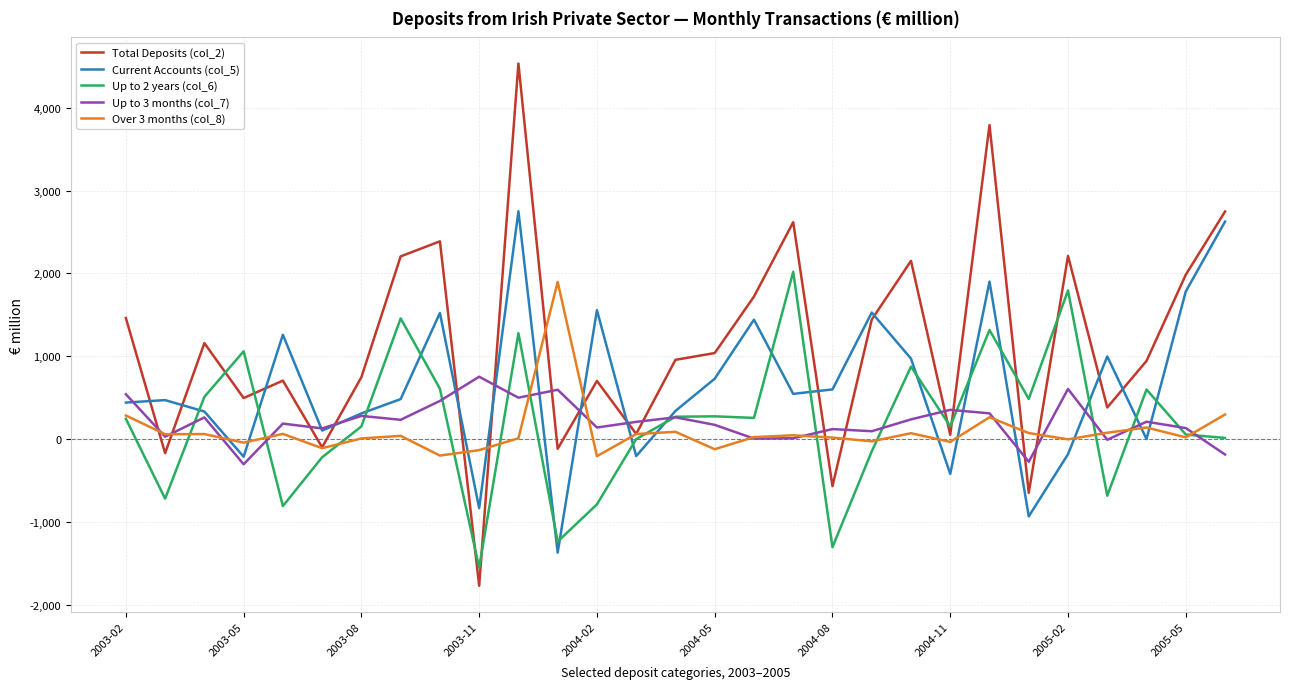

Which series has the largest total across all categories?

Total Deposits (col_2)